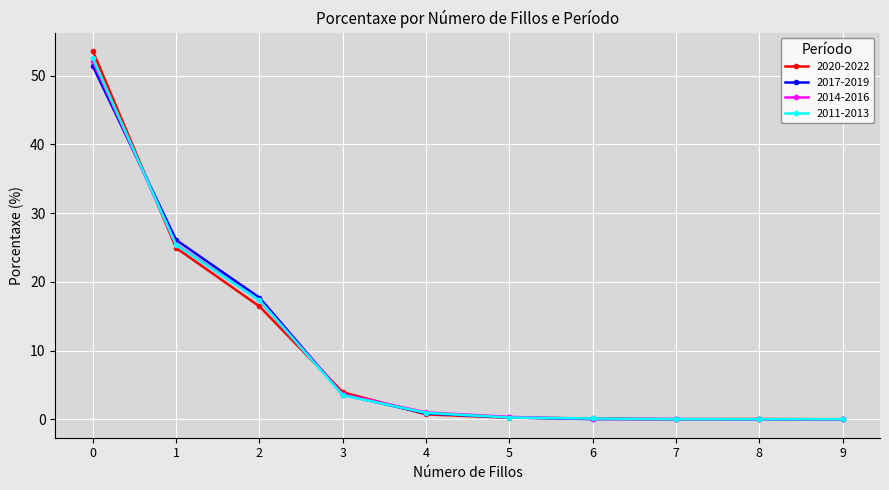

Which series has the largest range (max minus min)?

2020-2022